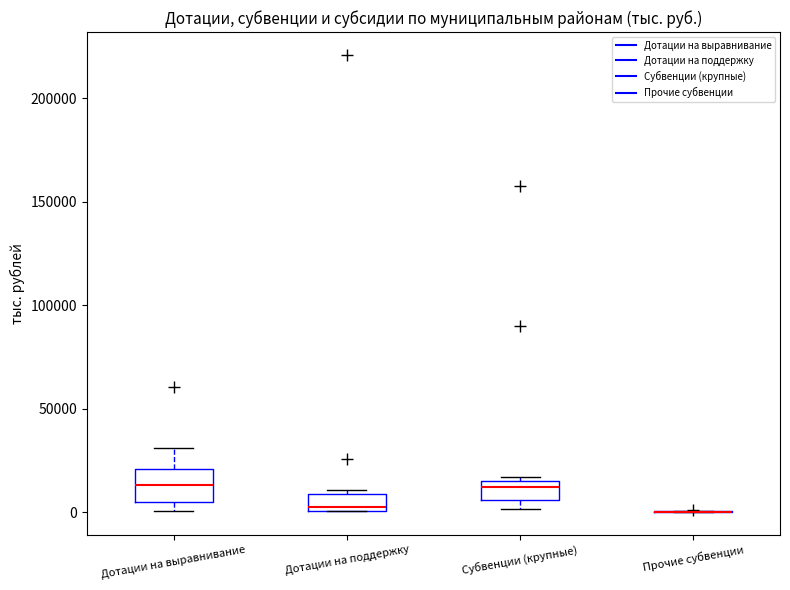

Which box is the tallest, from its lower edge to its upper edge?

Дотации на выравнивание